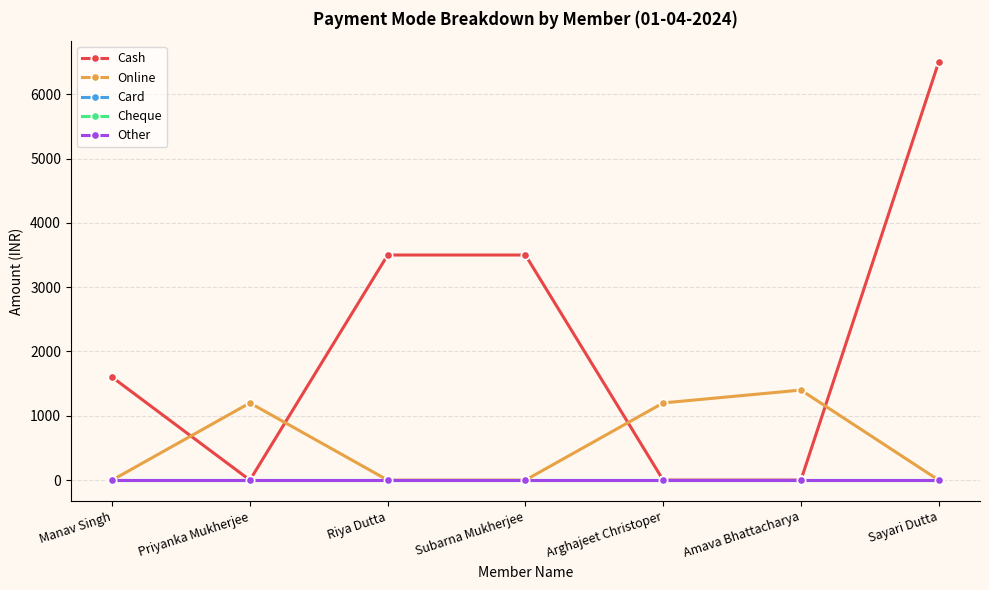

Is this an area chart (filled region under the line)?

No